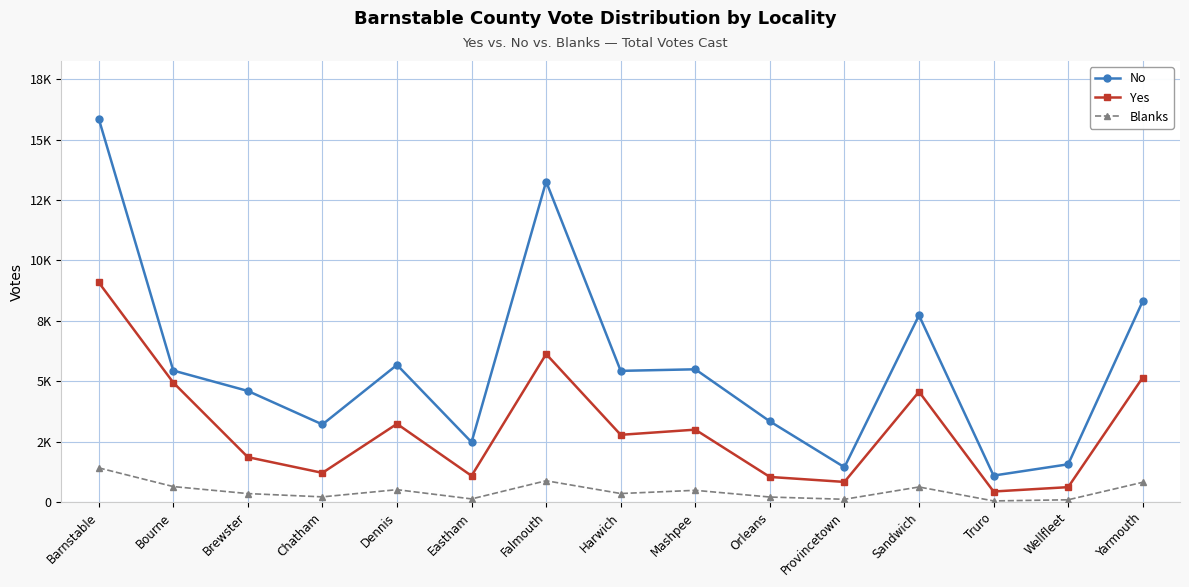

Reading left to right, list all the values displayed in this chart.

No: 15870	5444	4600	3214	5678	2480	13263	5431	5496	3342	1445	7727	1099	1565	8313
Yes: 9092	4947	1861	1211	3238	1089	6126	2785	2999	1042	836	4569	440	620	5153
Blanks: 1418	644	354	218	516	133	885	356	489	211	118	627	50	97	821